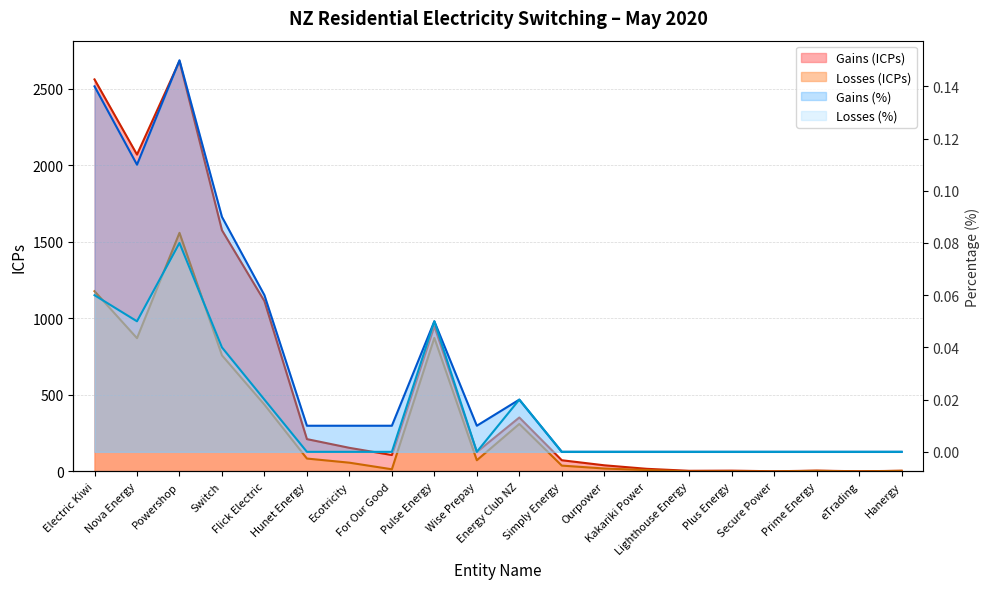

True or false: Losses (ICPs) has more than 0 points higher than both neighbors.

True